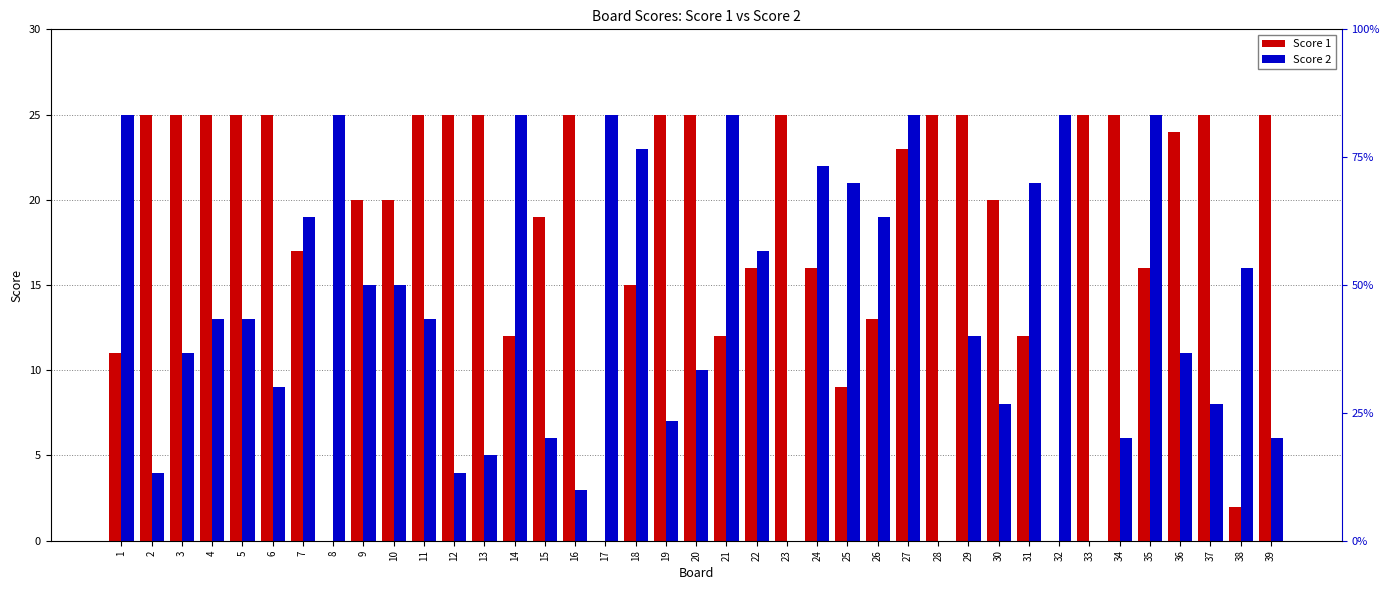

At which label does Score 2 reach its peak?

1